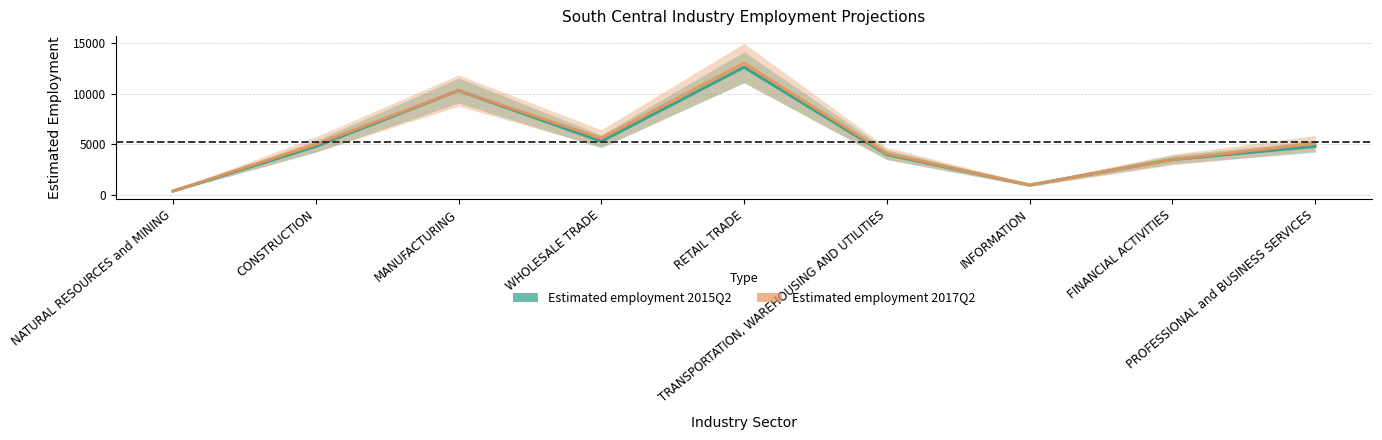

The value of Estimated employment 2017Q2 at PROFESSIONAL and BUSINESS SERVICES is 5100. True or false?

True